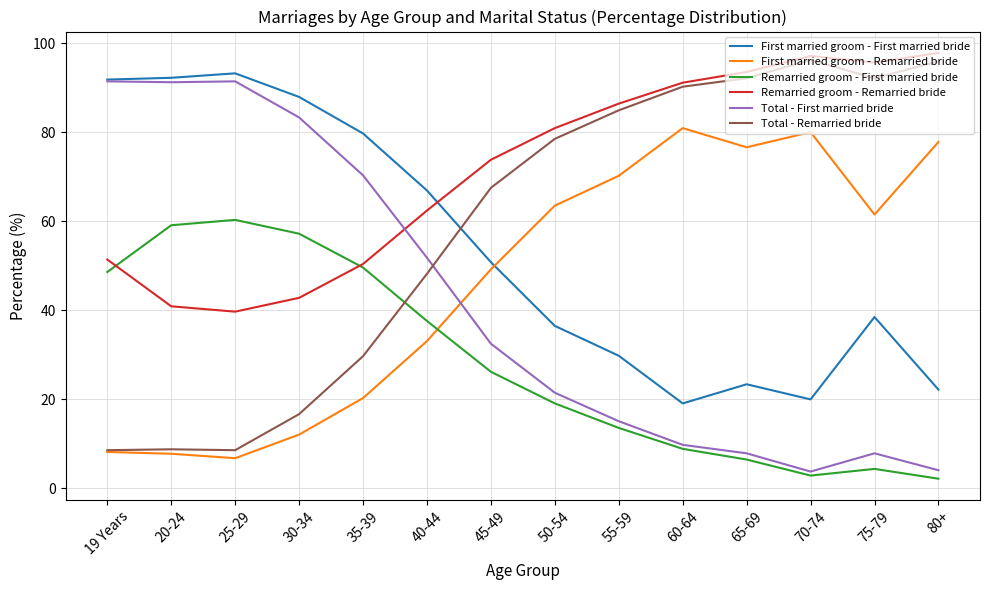

What is the difference between the highest and lowest values at 80+?

95.6